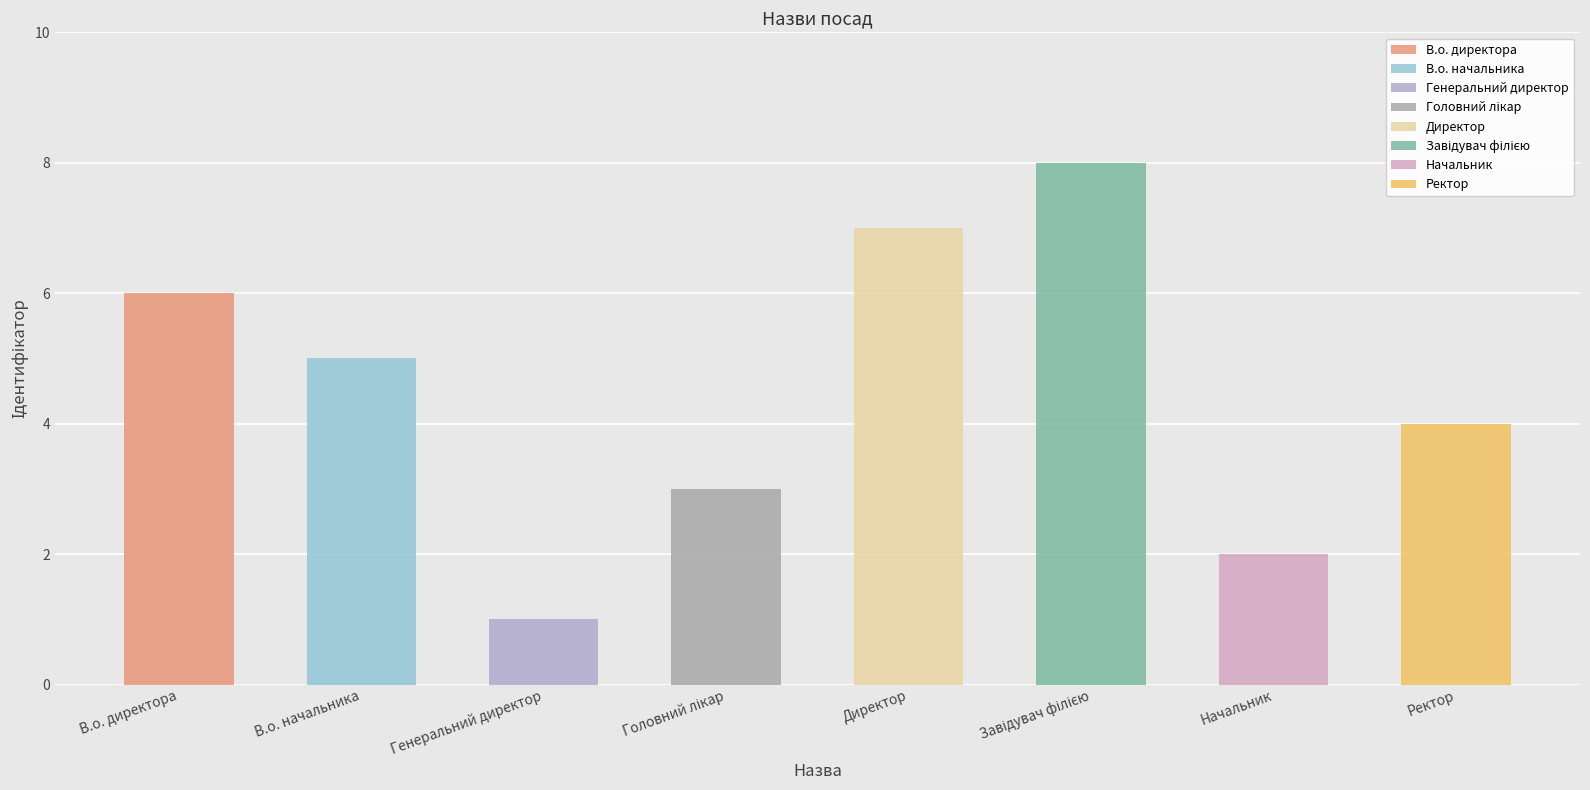

Which category has the highest value across all series?

Завідувач філією